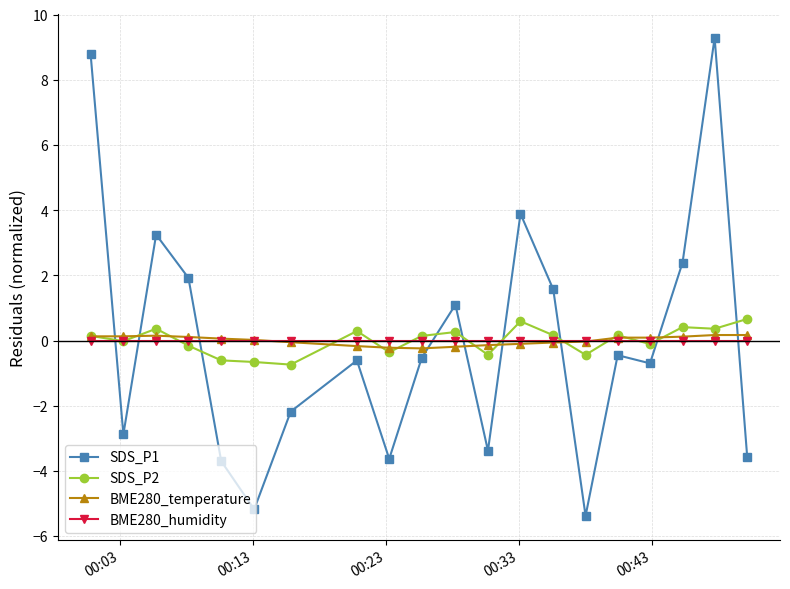

Count the number of categories in the chart.

20